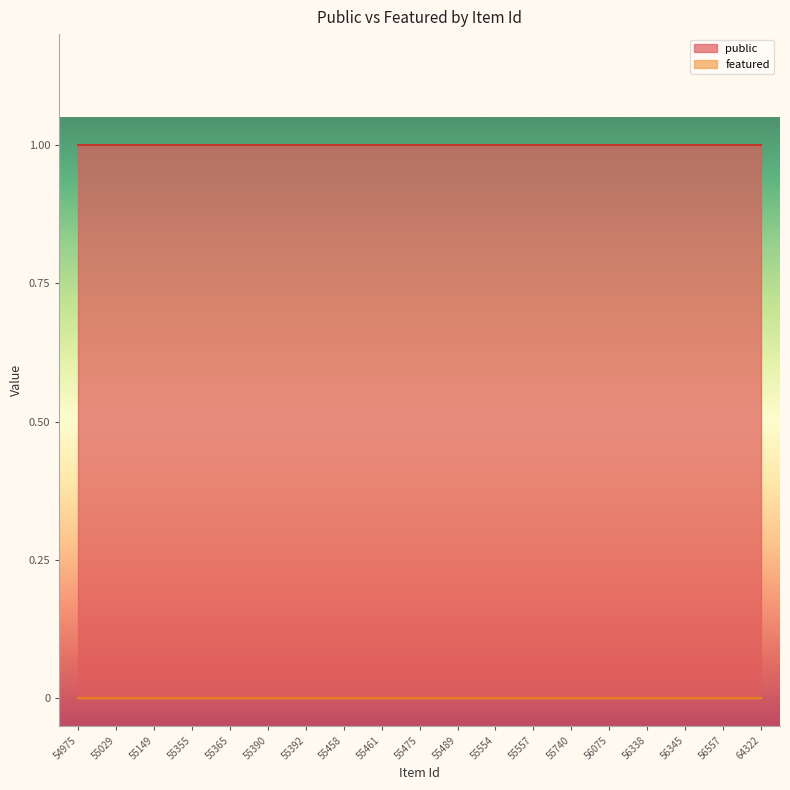

List the labels in order of public value, largest first.

54975, 55029, 55149, 55355, 55365, 55390, 55392, 55458, 55461, 55475, 55489, 55554, 55557, 55740, 56075, 56338, 56345, 56557, 64322